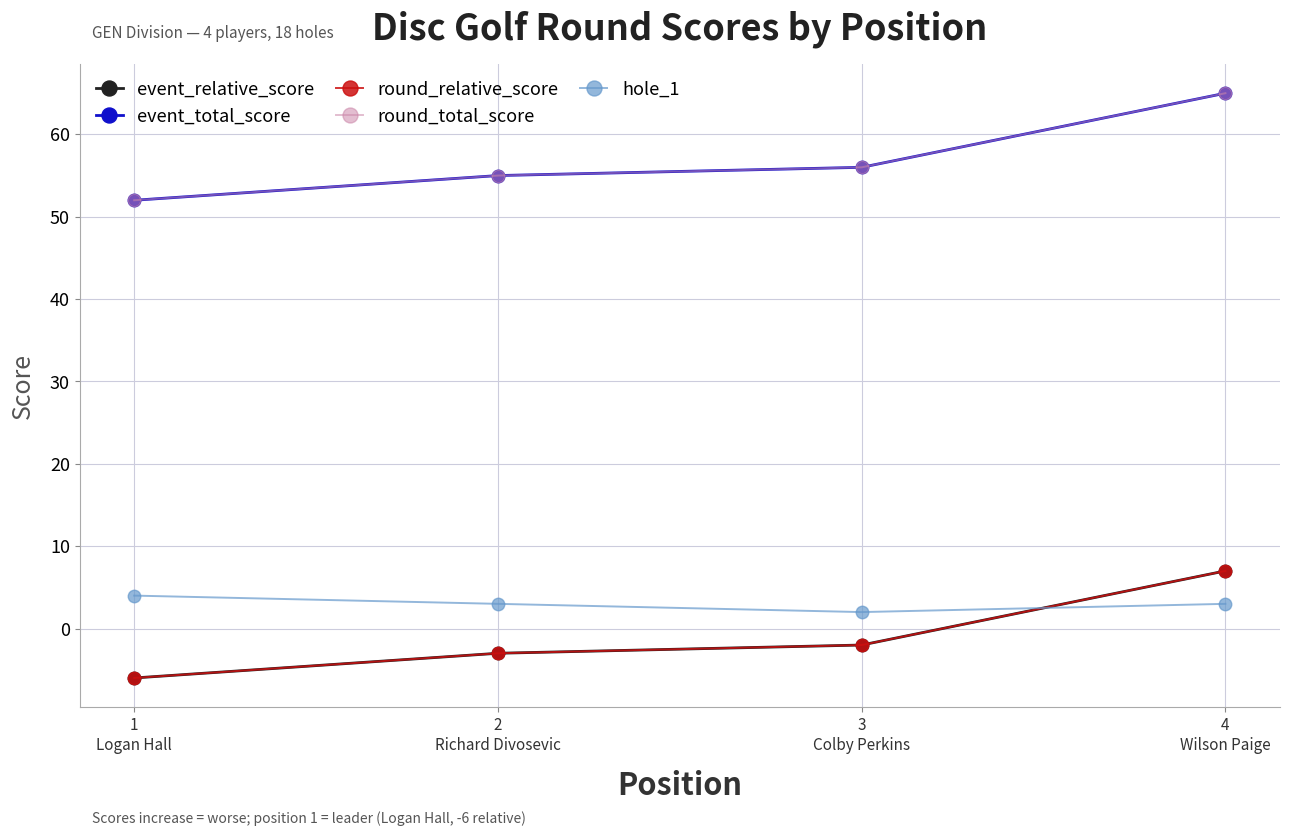

At which category is the sum across all series the highest?

4
Wilson Paige